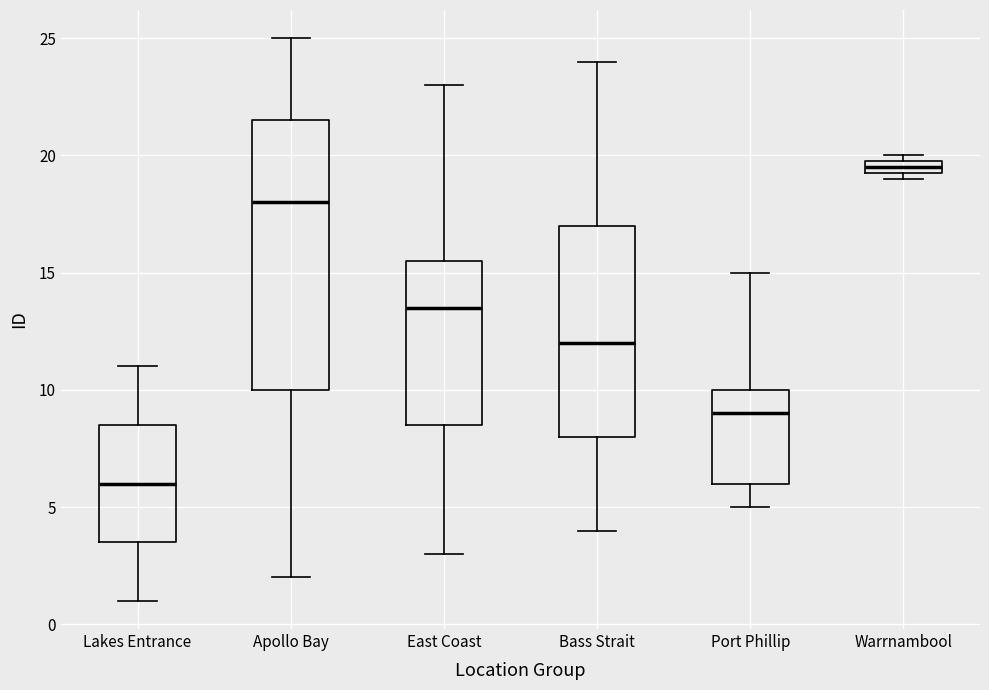

Which box has the lowest median line?

Lakes Entrance